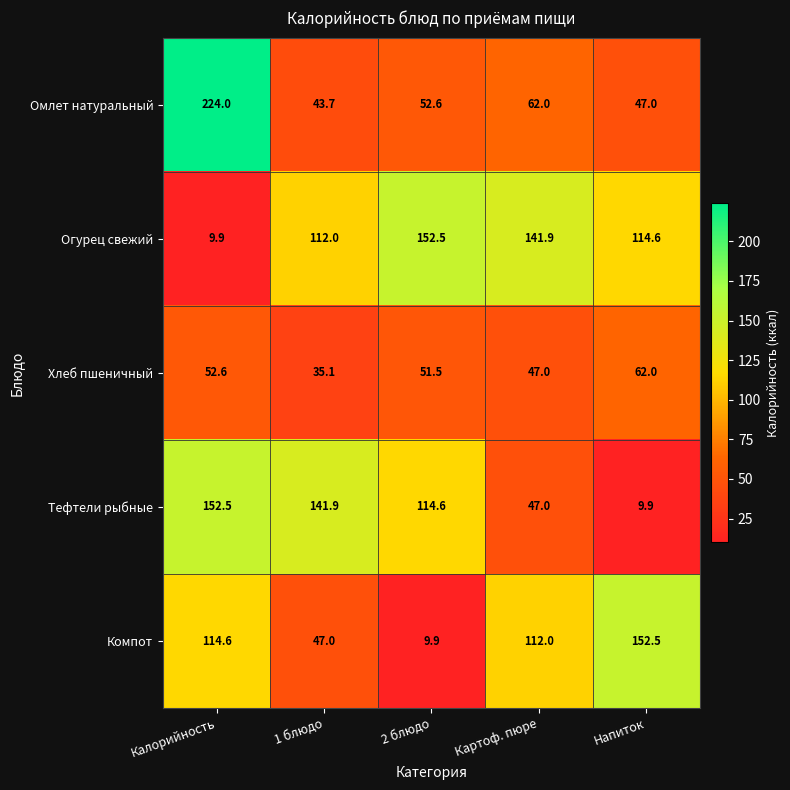

At which label does Тефтели рыбные reach its peak?

Калорийность